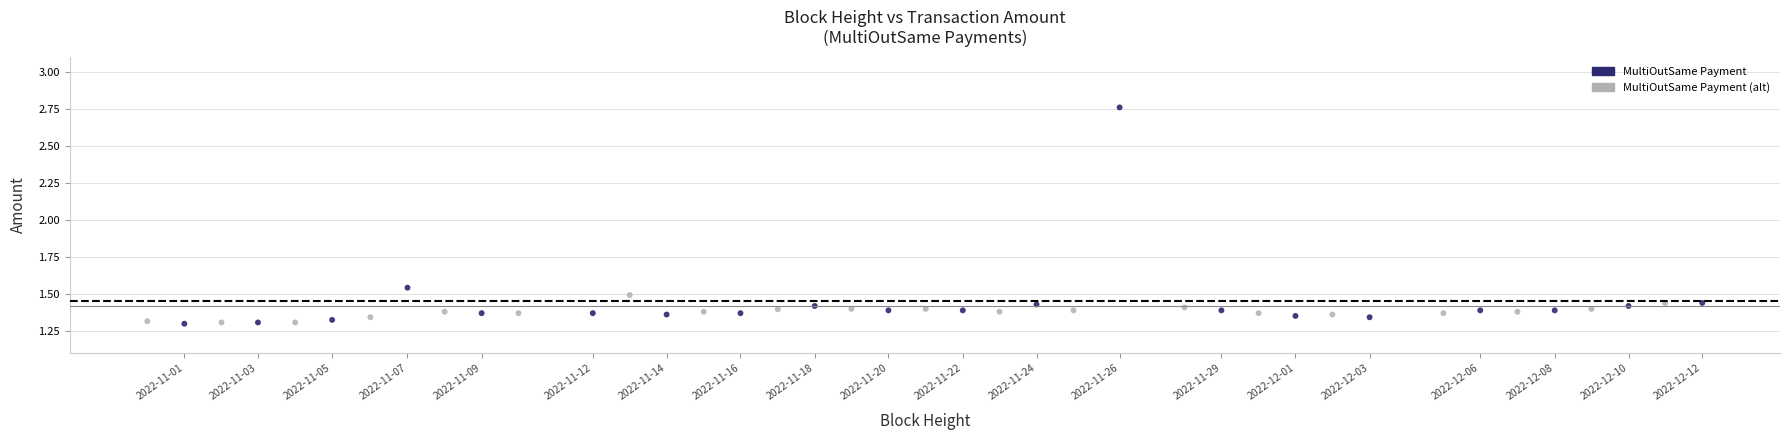

Which series reaches the maximum Y coordinate?

MultiOutSame Payment